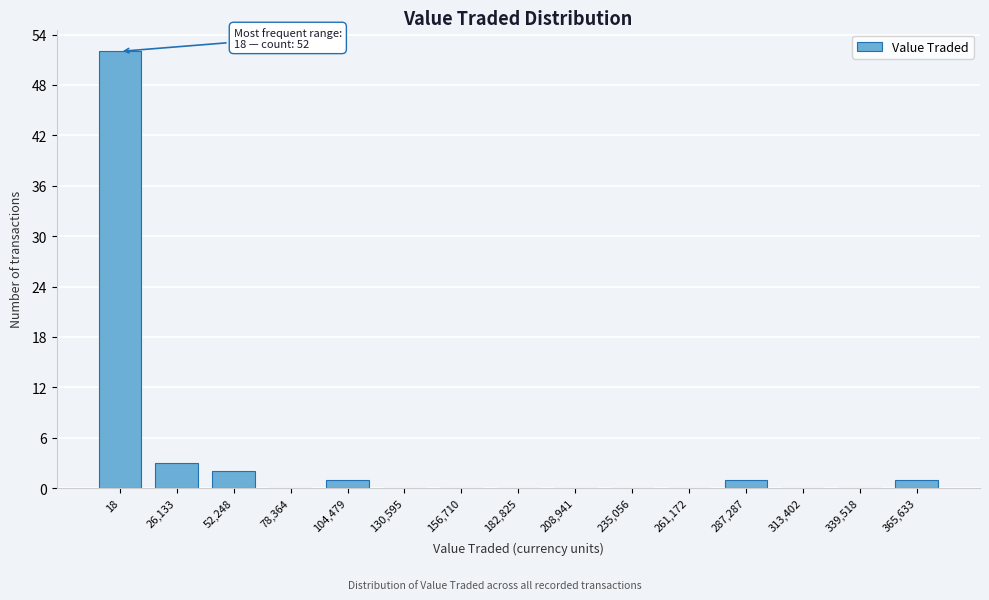

Reading left to right, what are all the values shown in this chart?

18=52	26,133=3	52,248=2	78,364=0	104,479=1	130,595=0	156,710=0	182,825=0	208,941=0	235,056=0	261,172=0	287,287=1	313,402=0	339,518=0	365,633=1